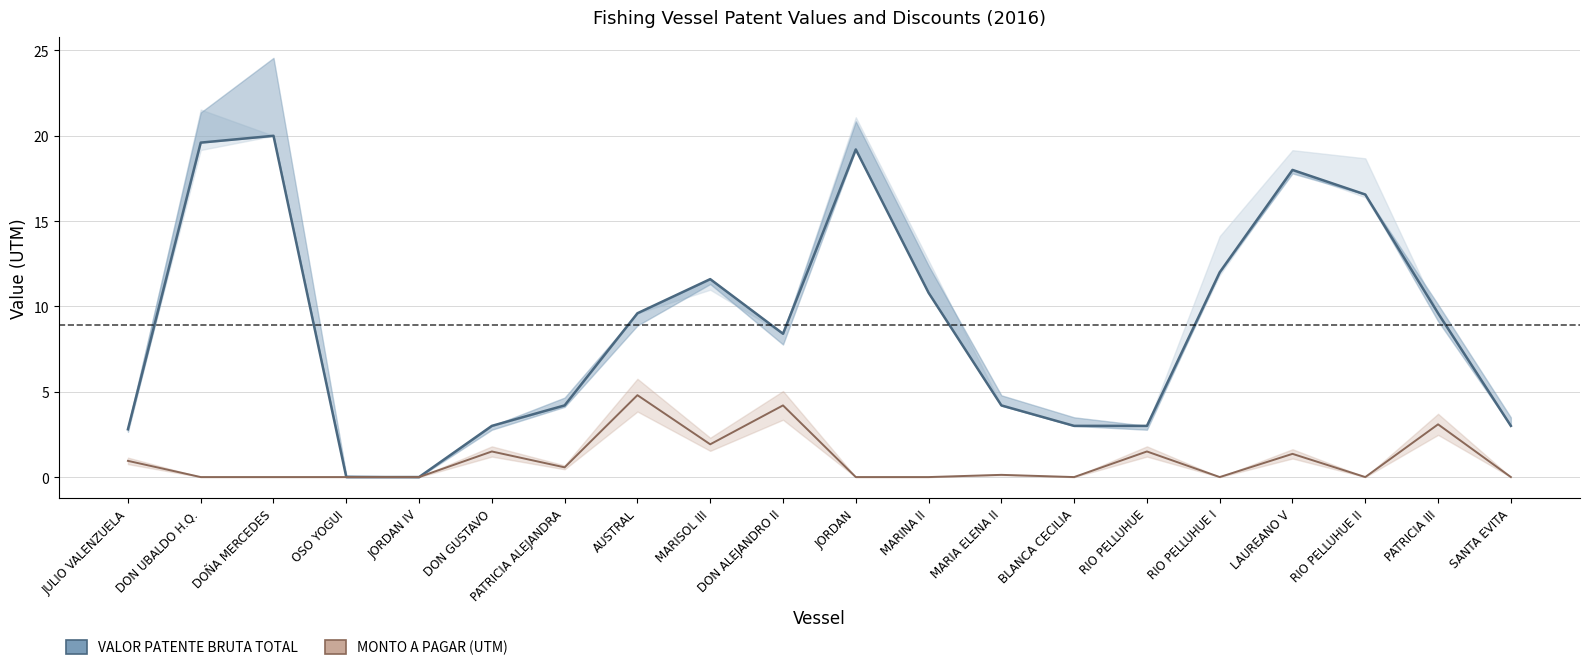

True or false: MONTO A PAGAR EN TGR (UTM) POR CUOTA and VALOR PATENTE BRUTA TOTAL cross at least once.

False